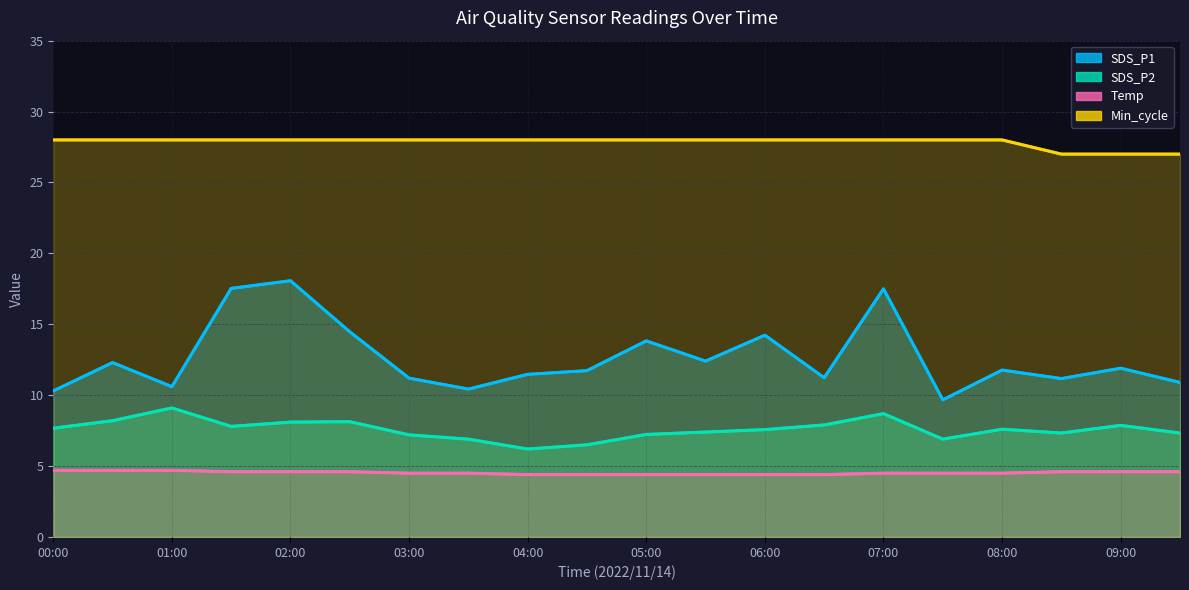

True or false: SDS_P1 and Min_cycle intersect in this chart.

False